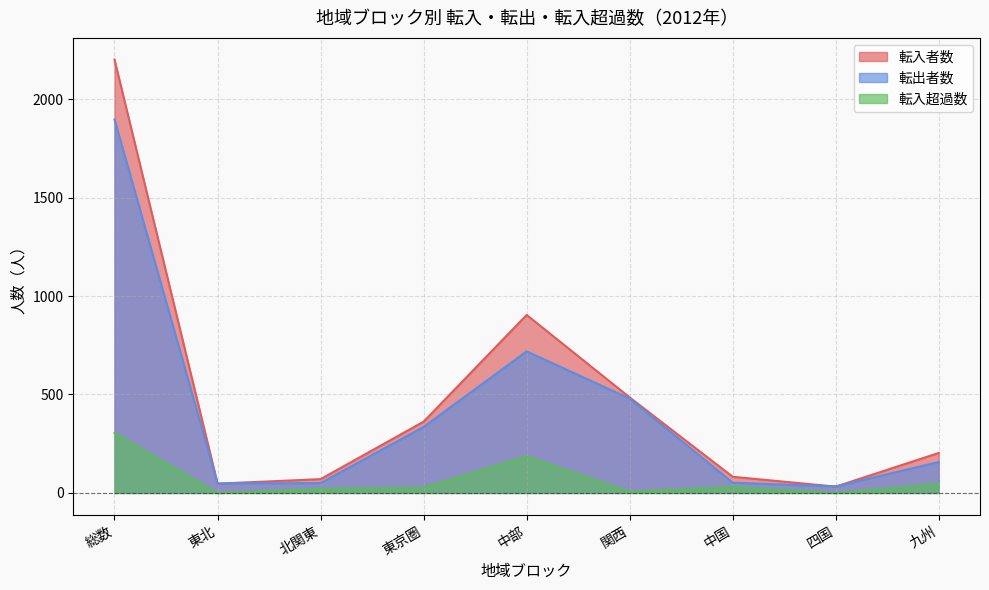

Which series has the largest range (max minus min)?

転入者数